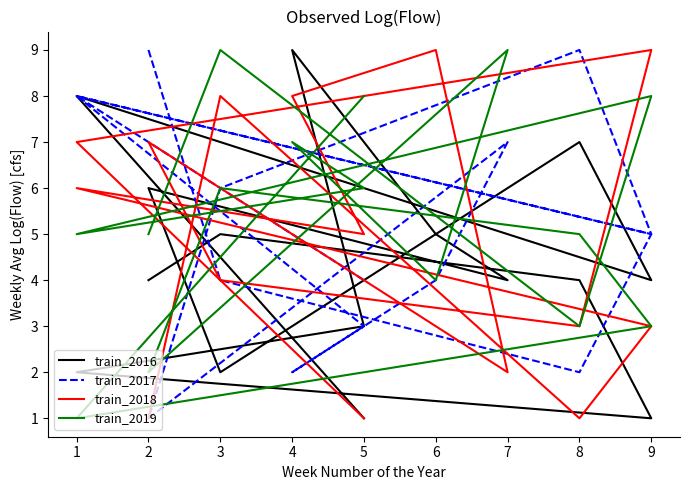

Reading right to left, what are all the values shown in this chart?

train_2016: 1	8	4	7	2	6	4	5	9	3	2	1	4	5	4
train_2017: 4	8	5	9	6	1	7	4	2	3	8	5	2	4	9
train_2018: 1	7	9	3	4	7	2	9	8	5	6	3	1	8	1
train_2019: 8	1	3	5	6	2	9	4	7	6	5	8	3	9	5